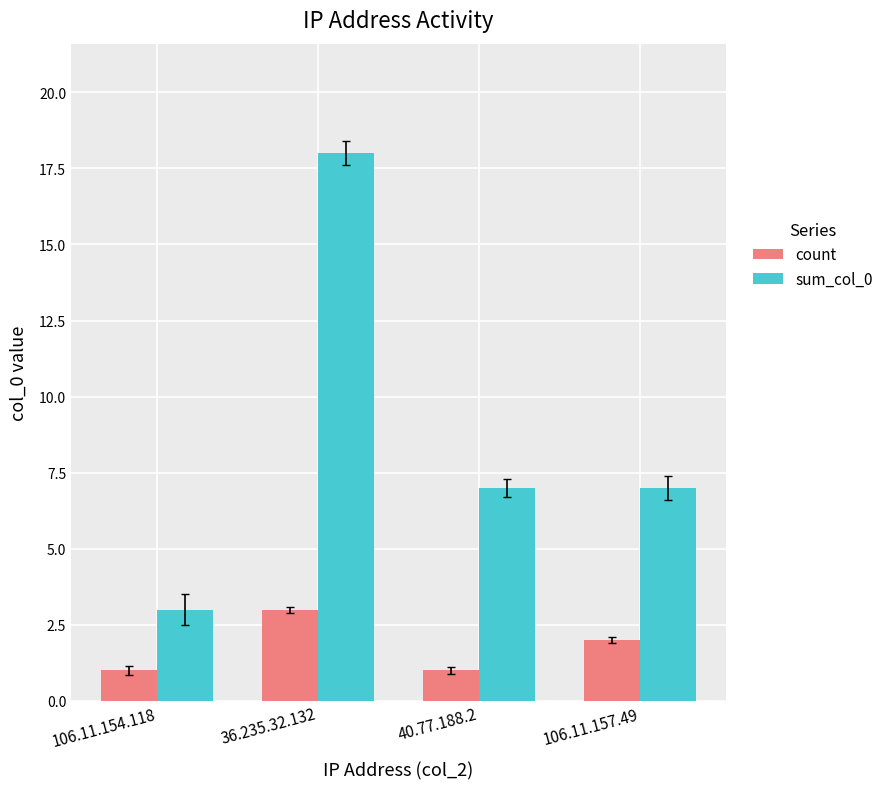

How many values in the count series are below 2?

2